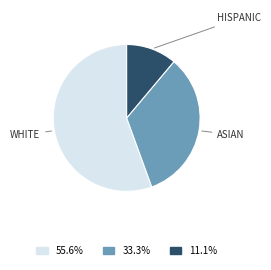

Is there a majority slice in this chart?

Yes